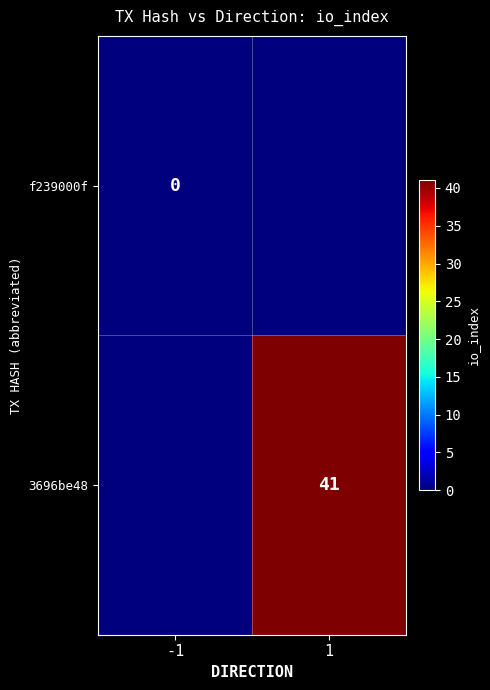

Is the value of f239000f at -1 greater than the value of 3696be48 at 1?

No